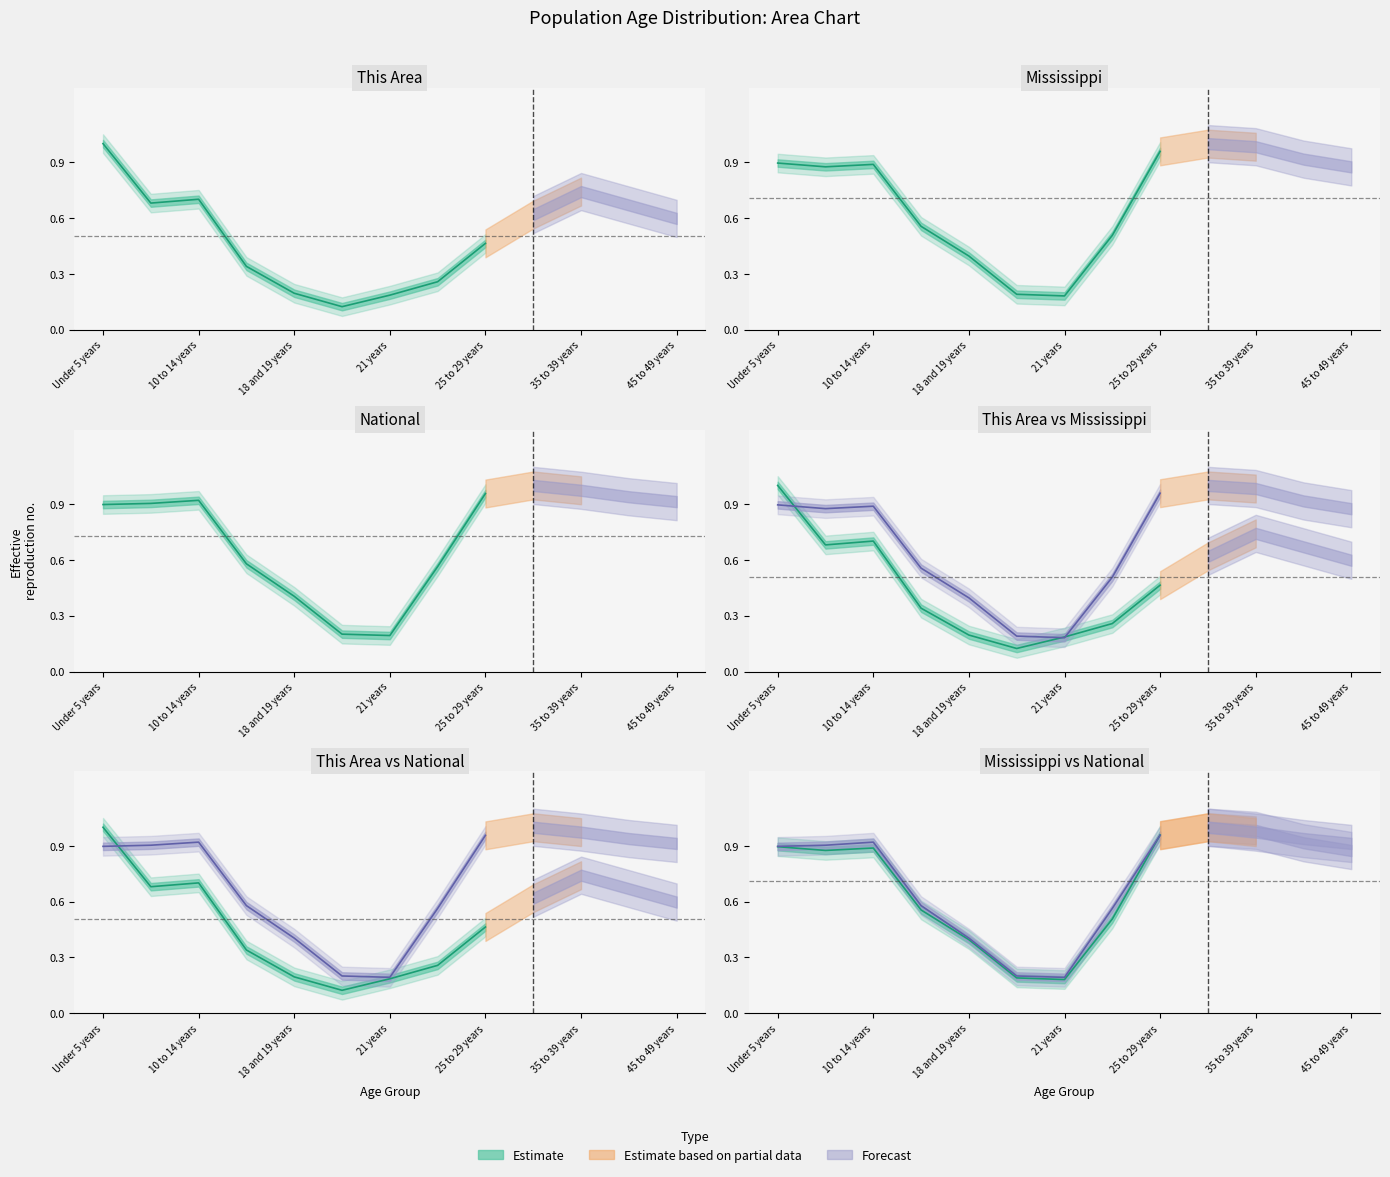

What is the total value across all series at 7?

1.3